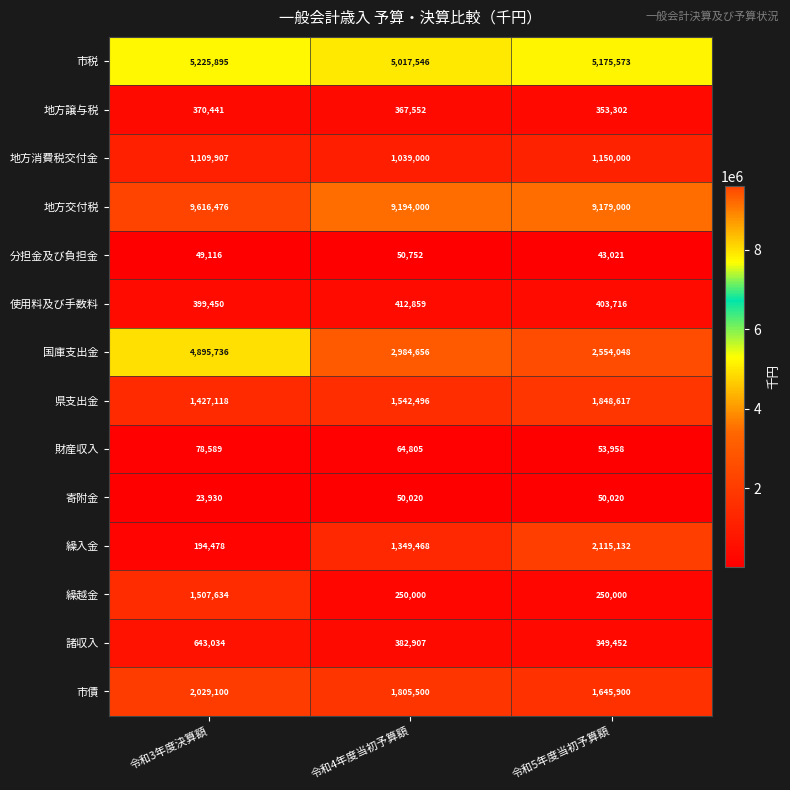

What is the approximate value of 地方消費税交付金 at 令和5年度当初予算額?

1150000